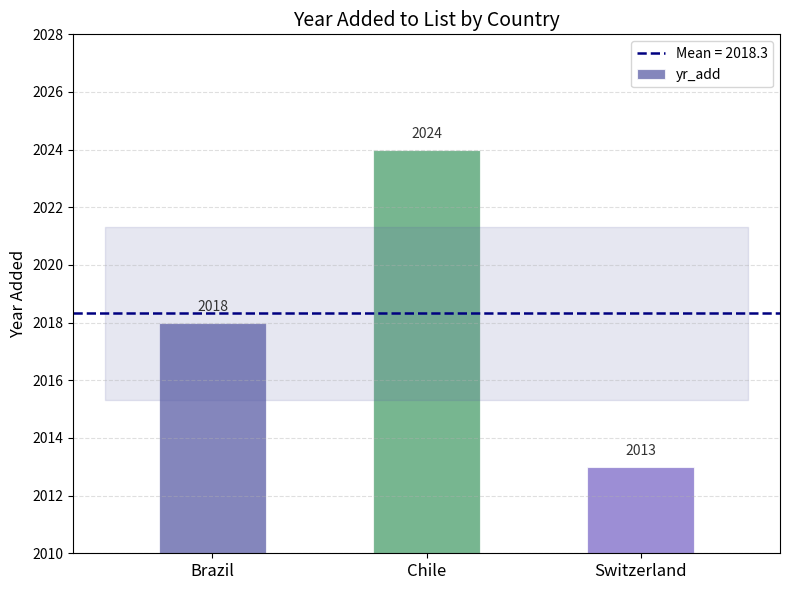

Are the bars grouped side by side (vs. stacked)?

No